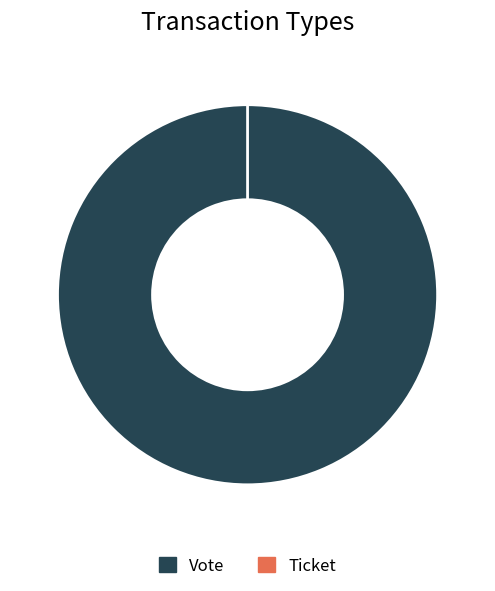

To the nearest percent, what percentage of the pie is Vote?

100%